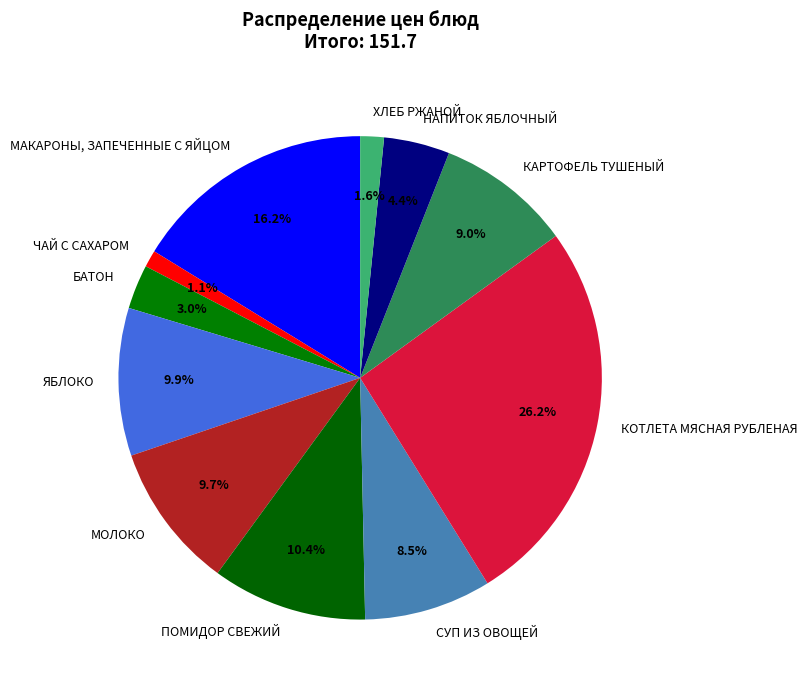

To the nearest percent, what is the difference between the largest and smallest slice percentages?

25%